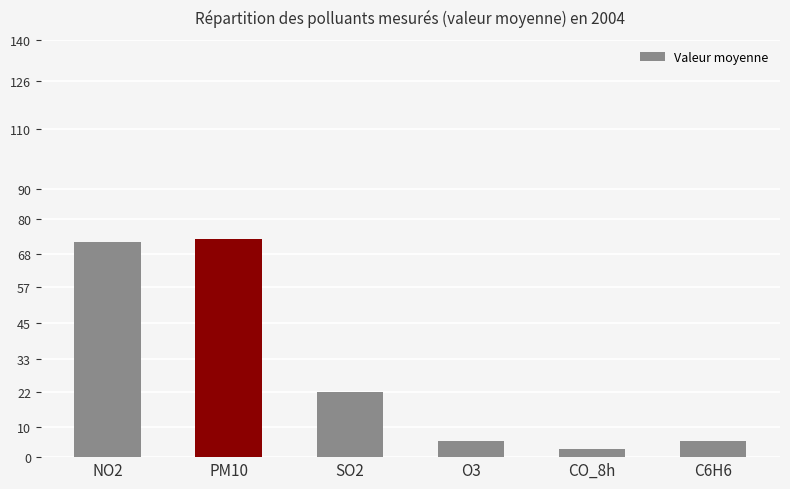

Is it true that the value at NO2 is 45.5?

False